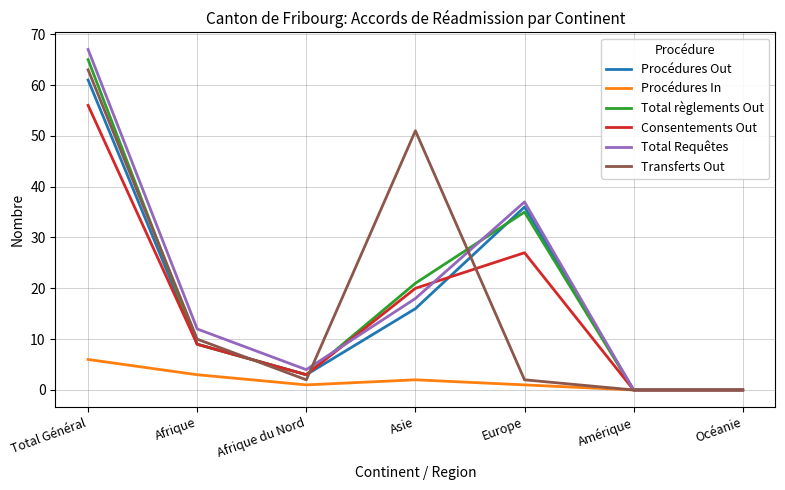

Where is Procédures Out nearest to the value 30?

Europe